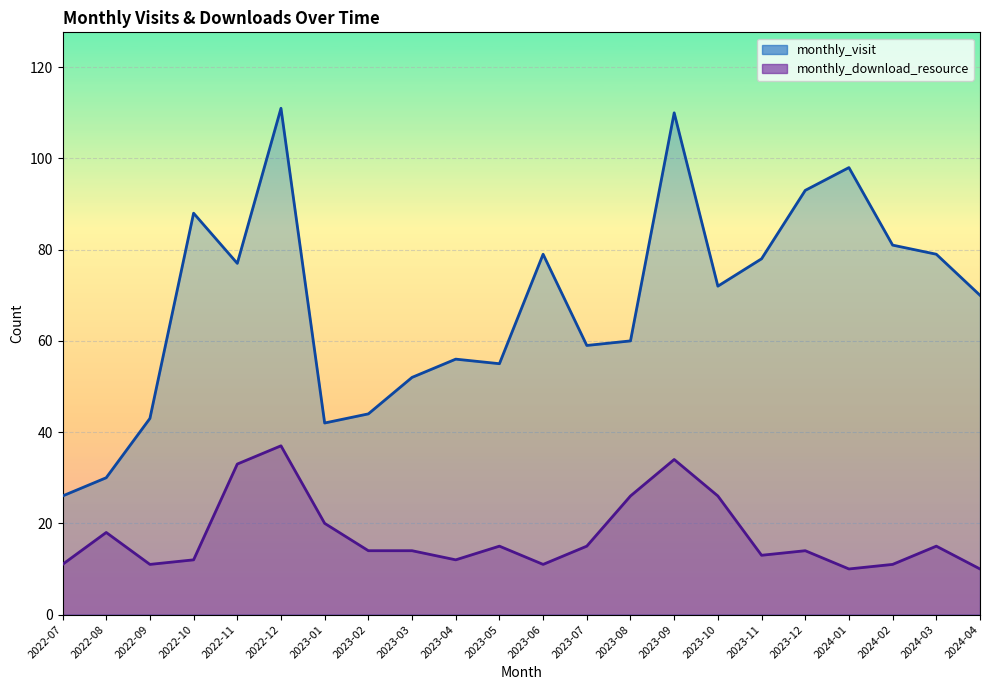

In monthly_visit, how many points are lower than both neighbors (excluding endpoints)?

5